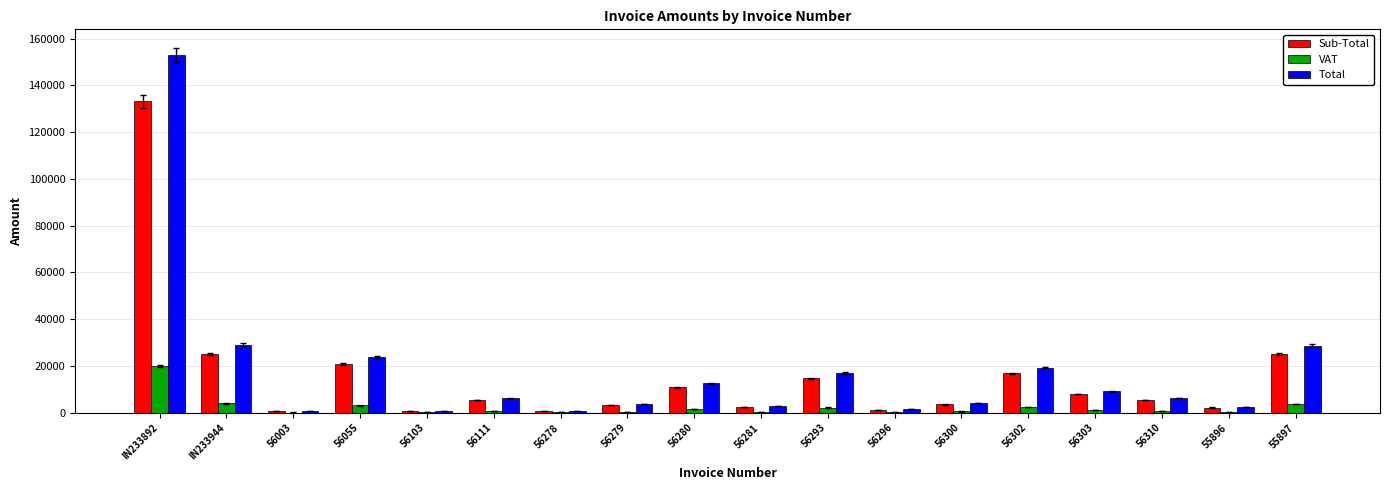

True or false: VAT has a value of 3750.0 at 55897.

True